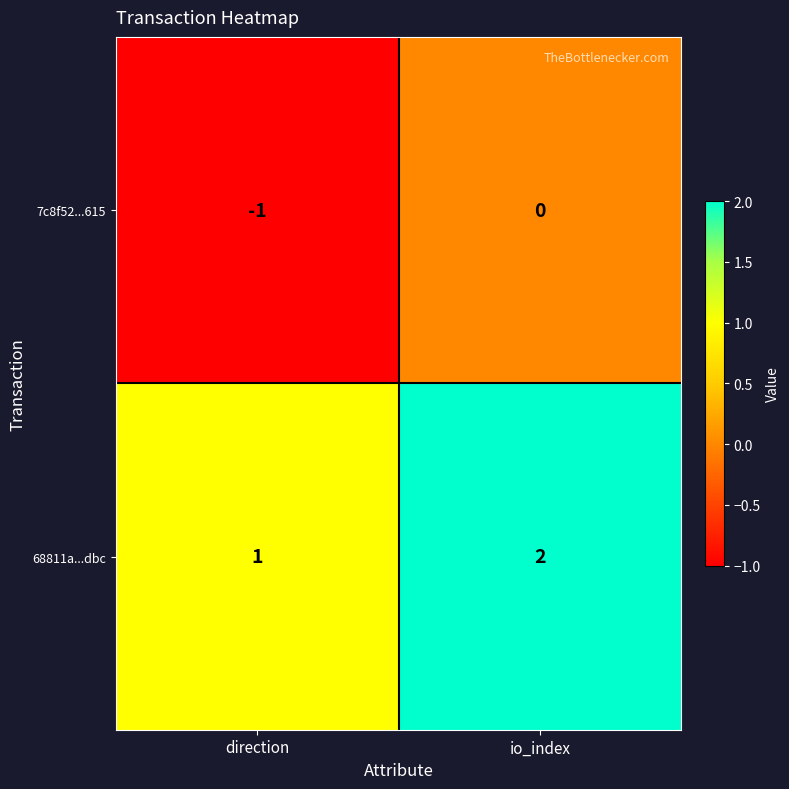

Which category has the lowest value in the 7c8f52...615 series?

direction